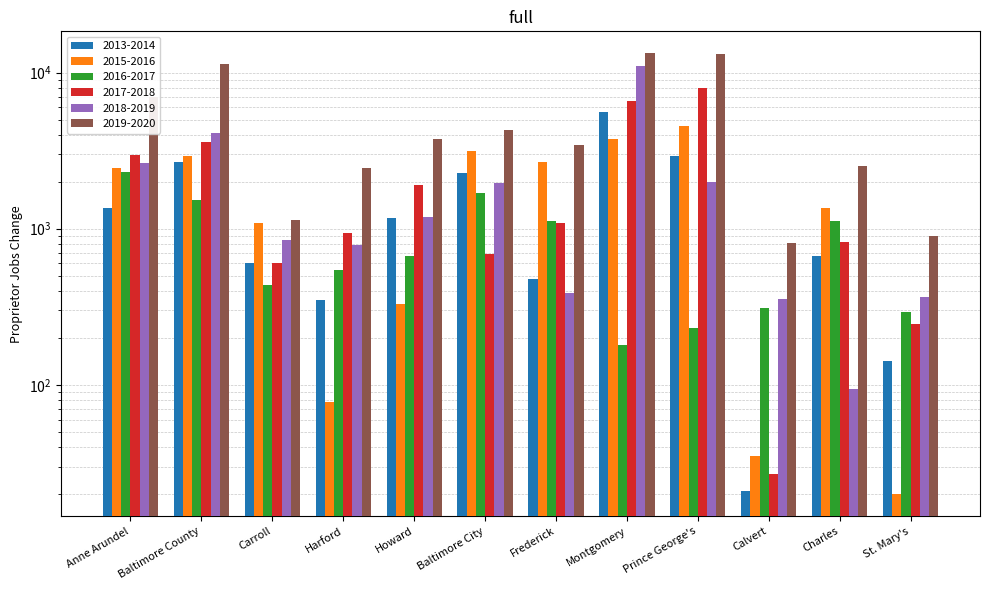

What is the approximate value of 2019-2020 at St. Mary's?

902